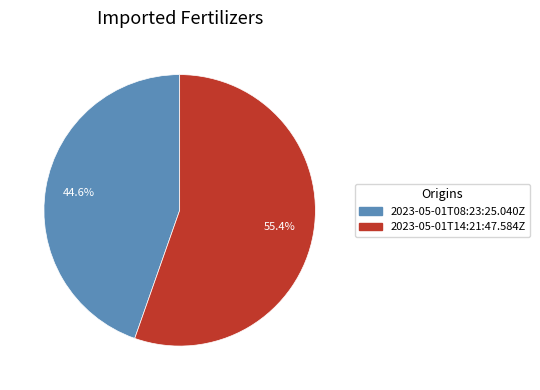

Combined, do 2023-05-01T14:21:47.584Z and 2023-05-01T08:23:25.040Z account for over 50%?

Yes